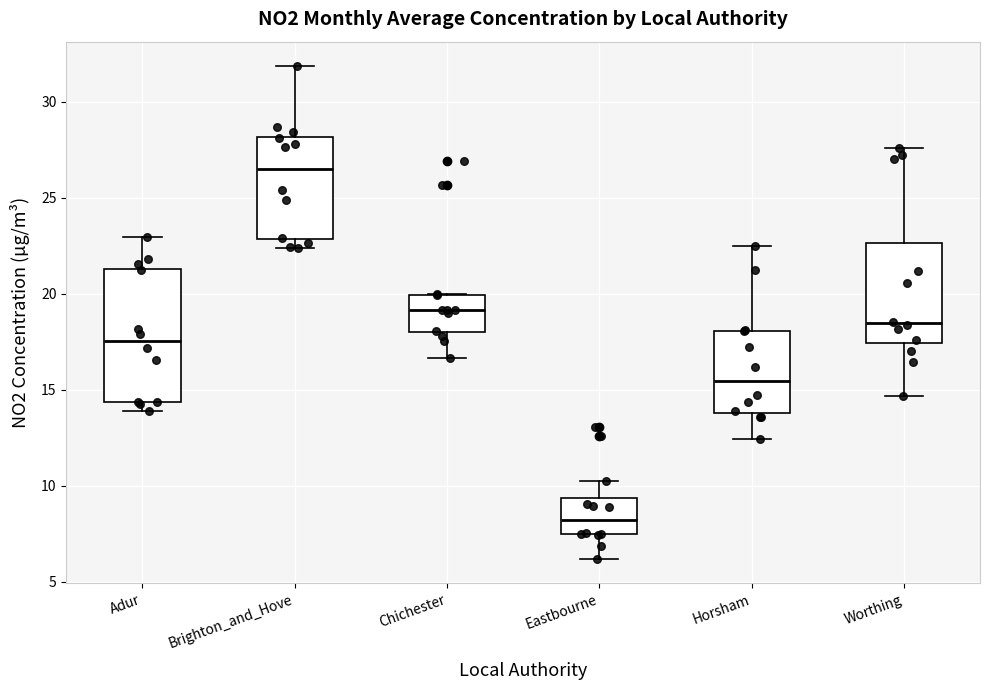

Which box's median line is the lowest?

Eastbourne